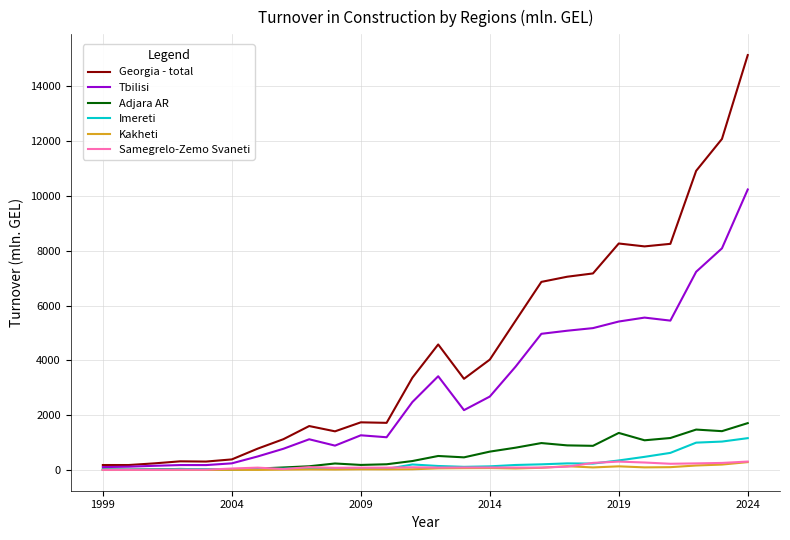

Which series has the widest spread of values?

Georgia - total